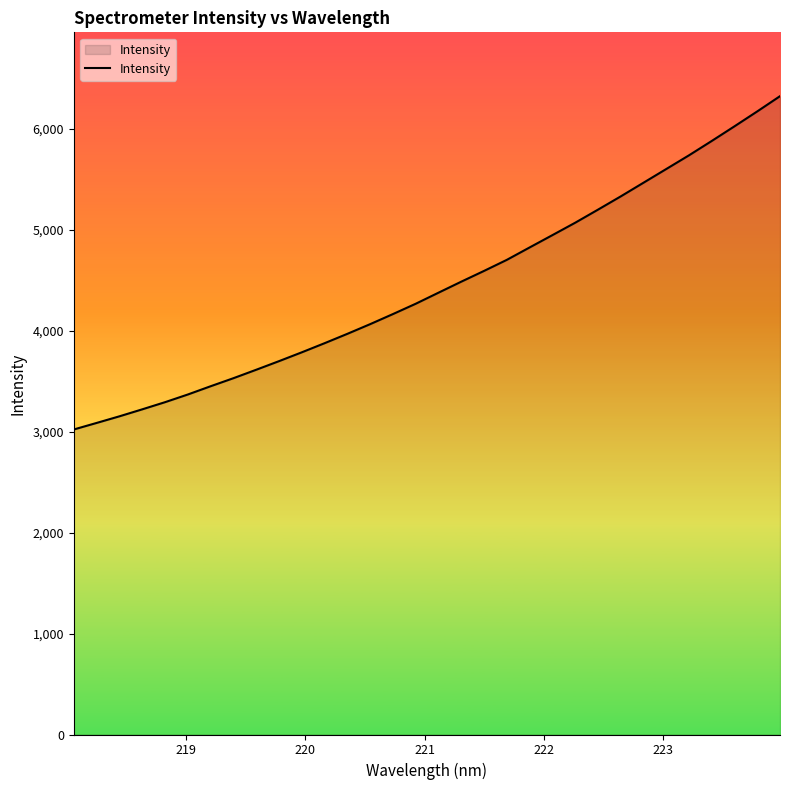

What is the maximum value shown in the chart?

6324.5